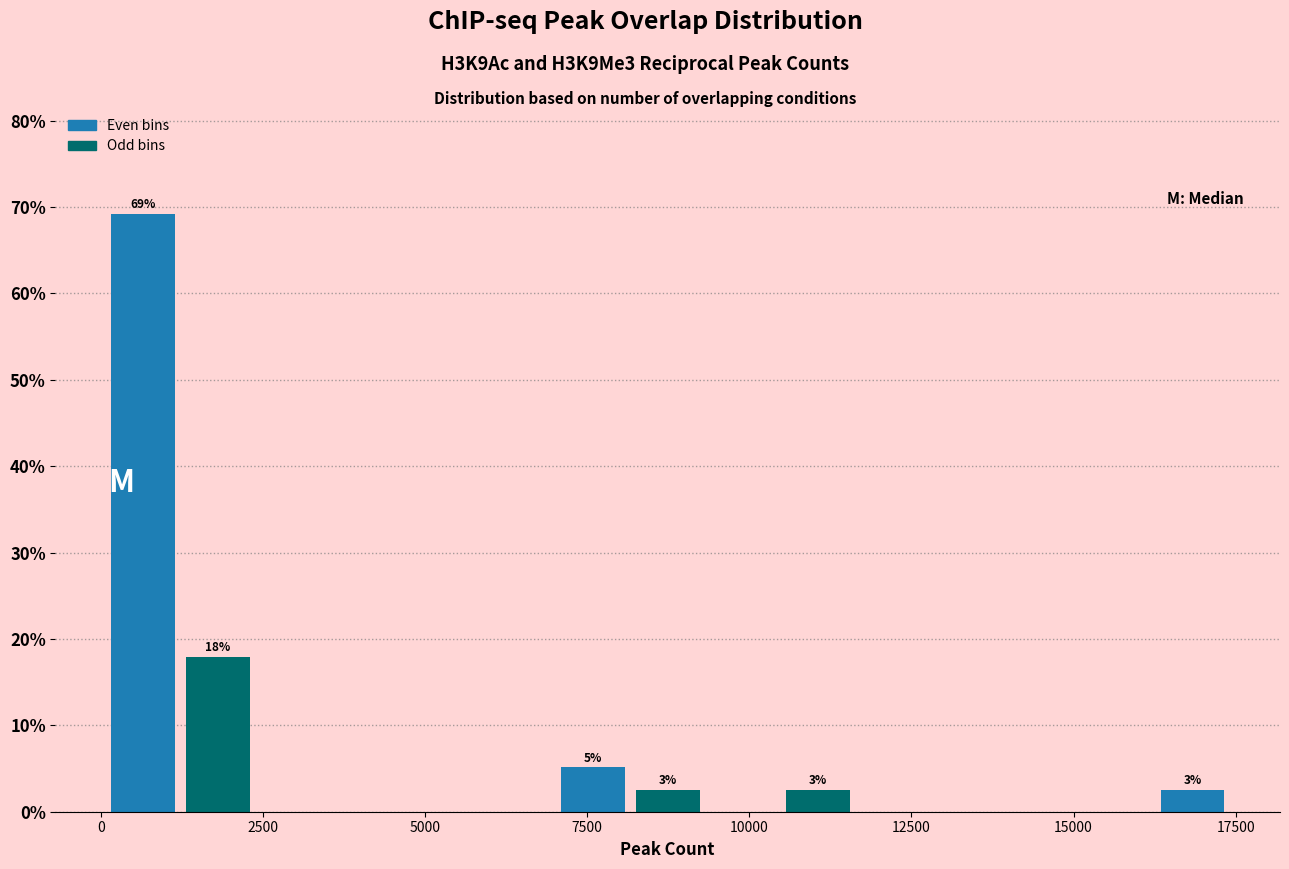

Read against the x-axis, roughly where is the centre of the tallest bar?

500